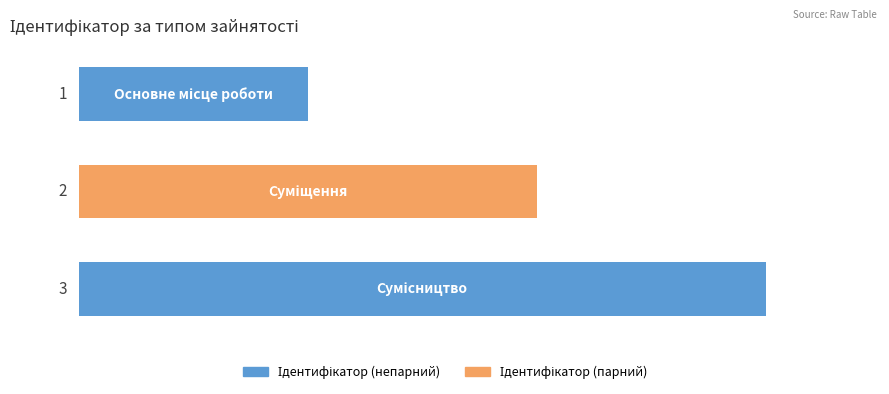

How many data points does each series have?

3